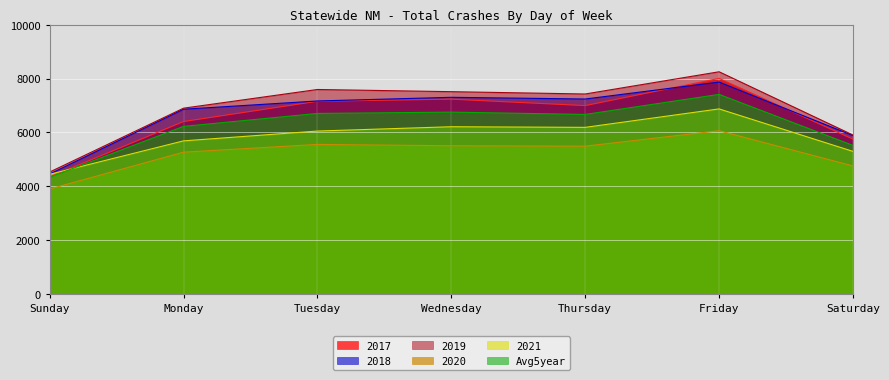

How many lines are shown in the chart?

6